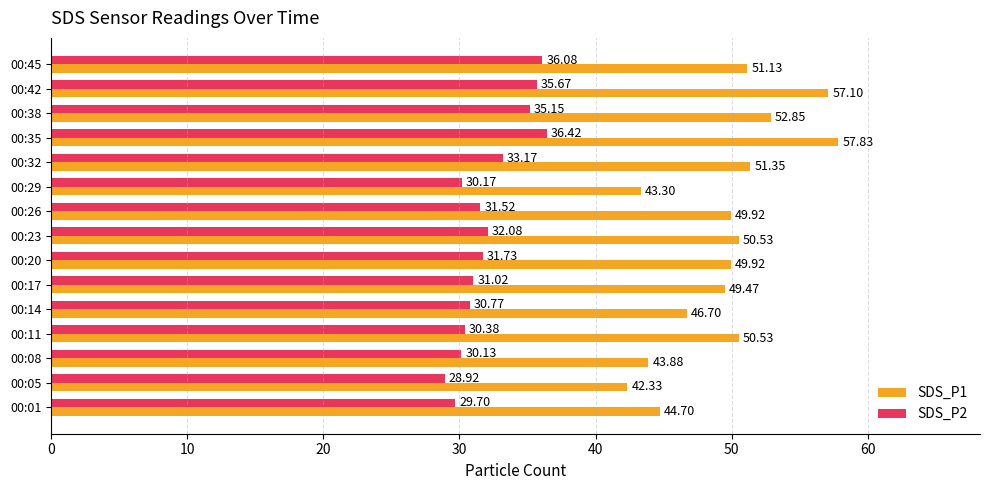

Which series has the largest range (max minus min)?

SDS_P1